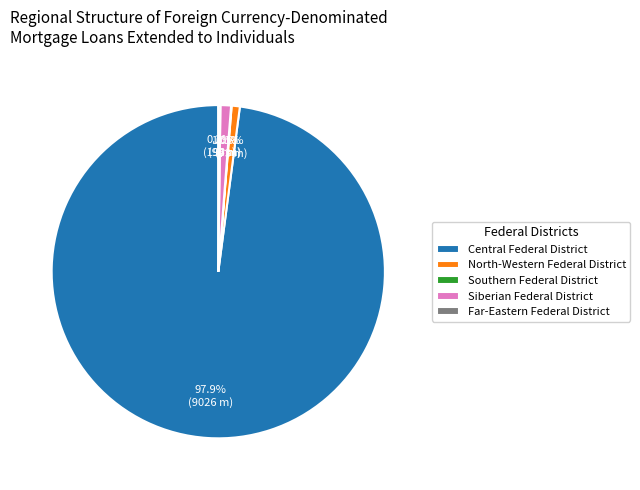

To the nearest percent, what is the combined percentage of Central Federal District and Siberian Federal District?

99%